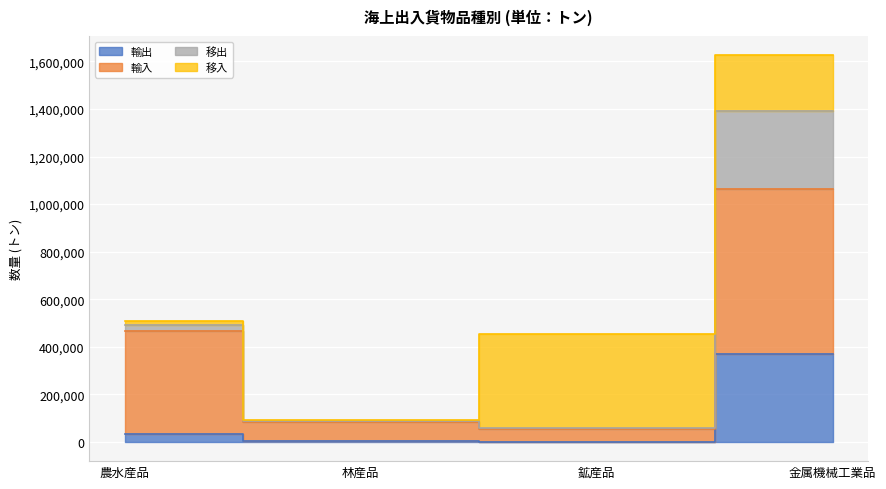

At which label does 輸入 first exceed 467204?

金属機械工業品